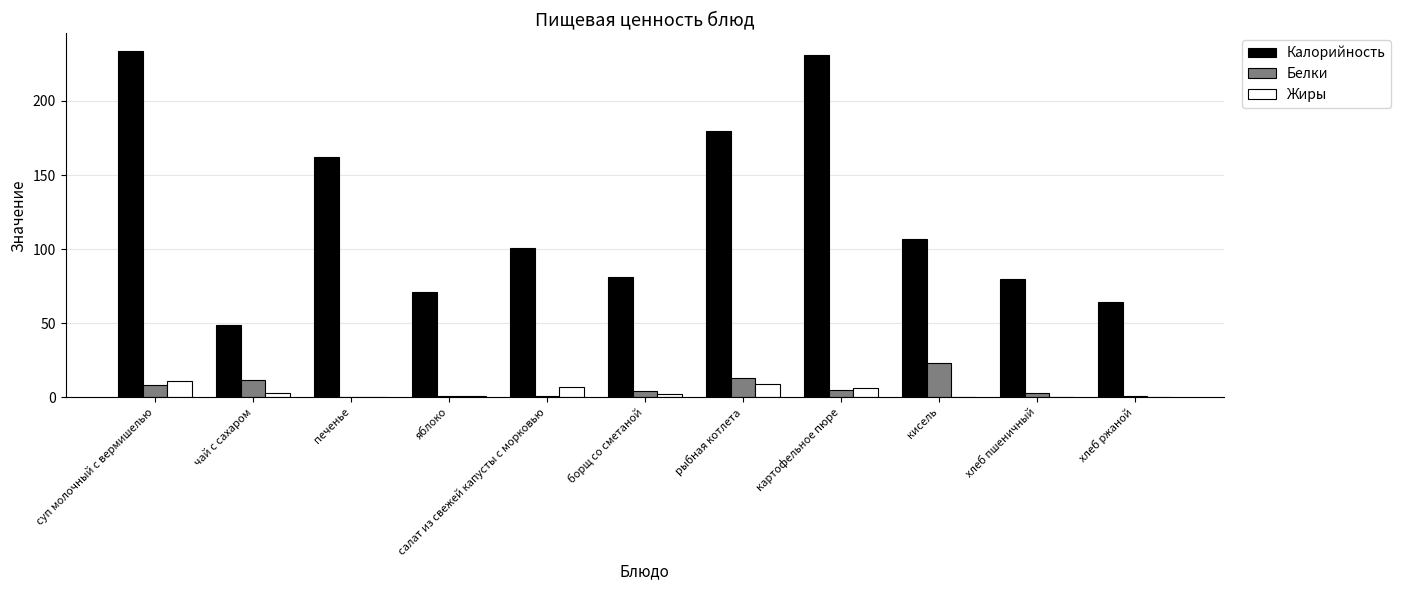

How many distinct data groups are displayed?

3